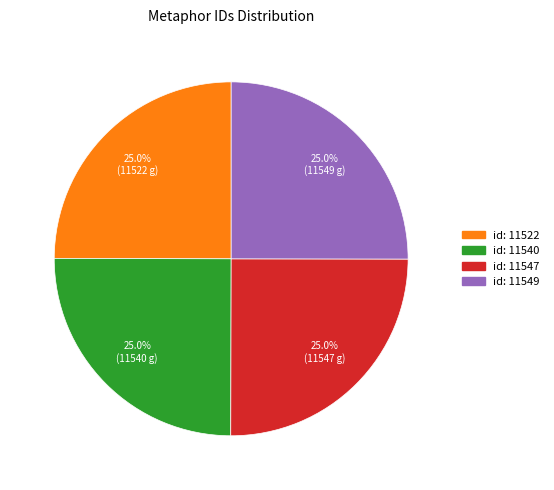

Does any single category account for the majority?

No